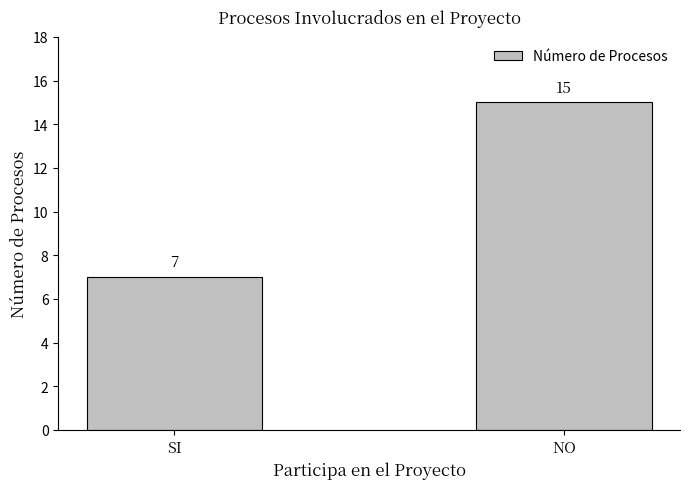

What is the sum of the values at SI and NO?

22